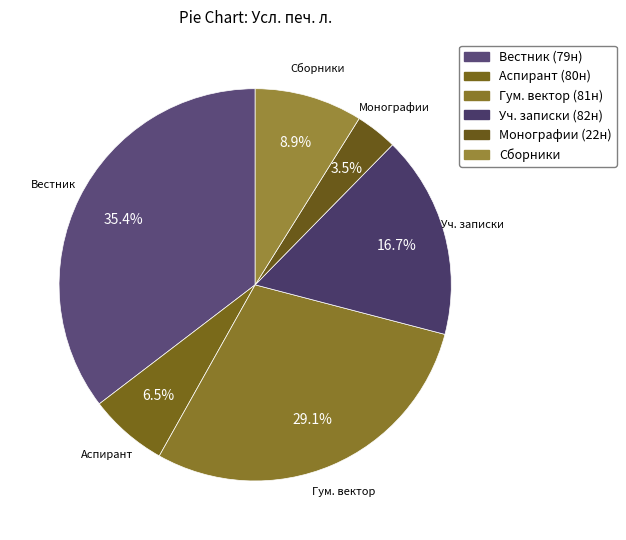

How many segments does this pie chart have?

6